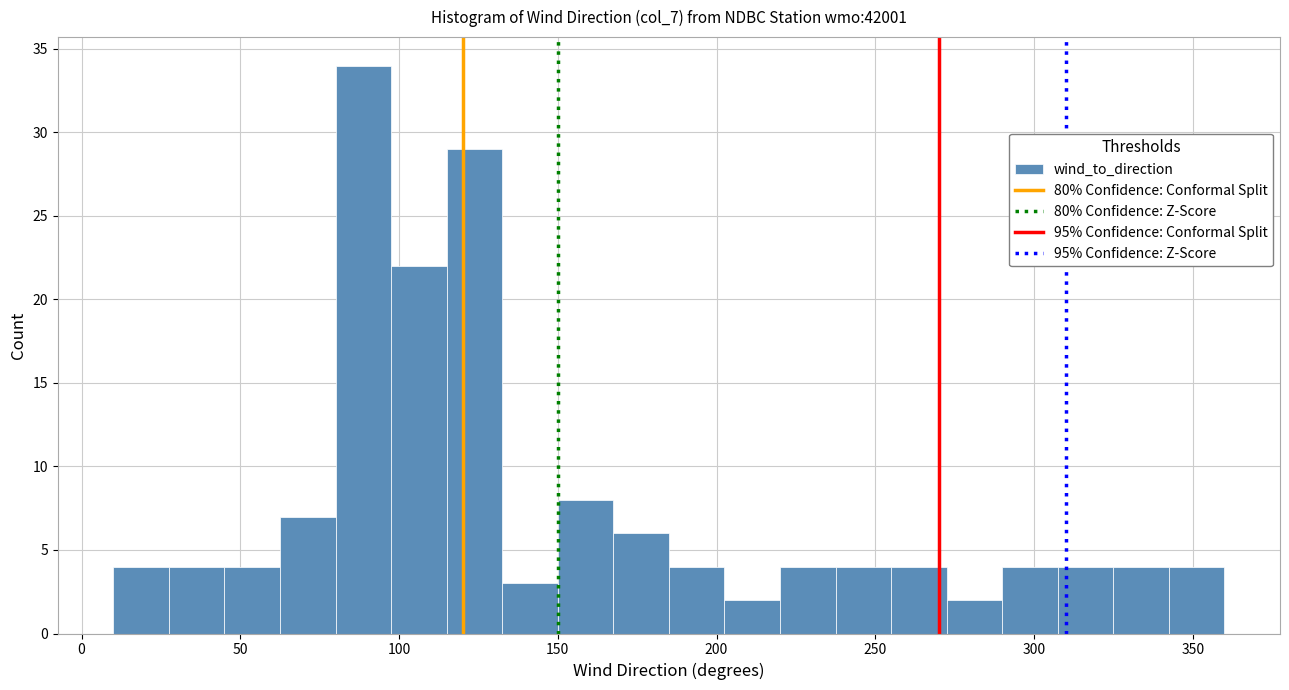

Around what value on the x-axis is the tallest bar? Give the approximate position of its centre, as read against the axis.

90